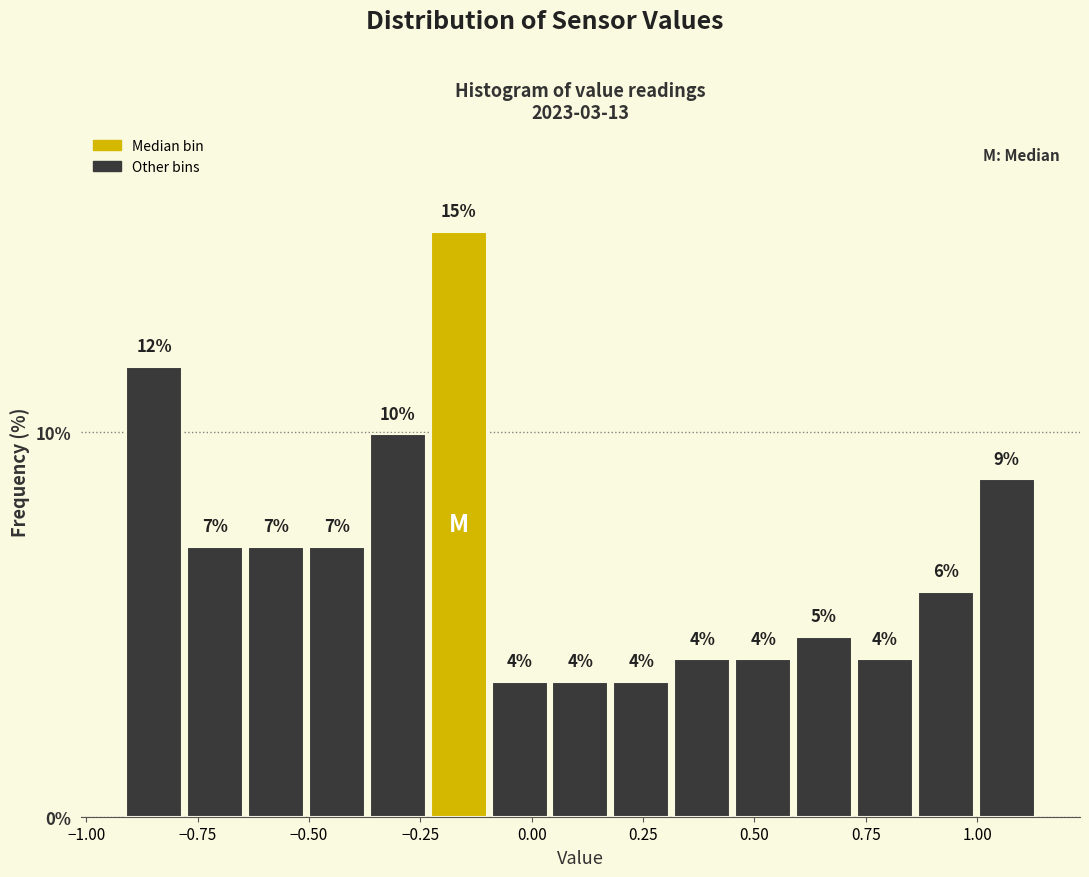

Around what value on the x-axis is the tallest bar? Give the approximate position of its centre, as read against the axis.

-0.15